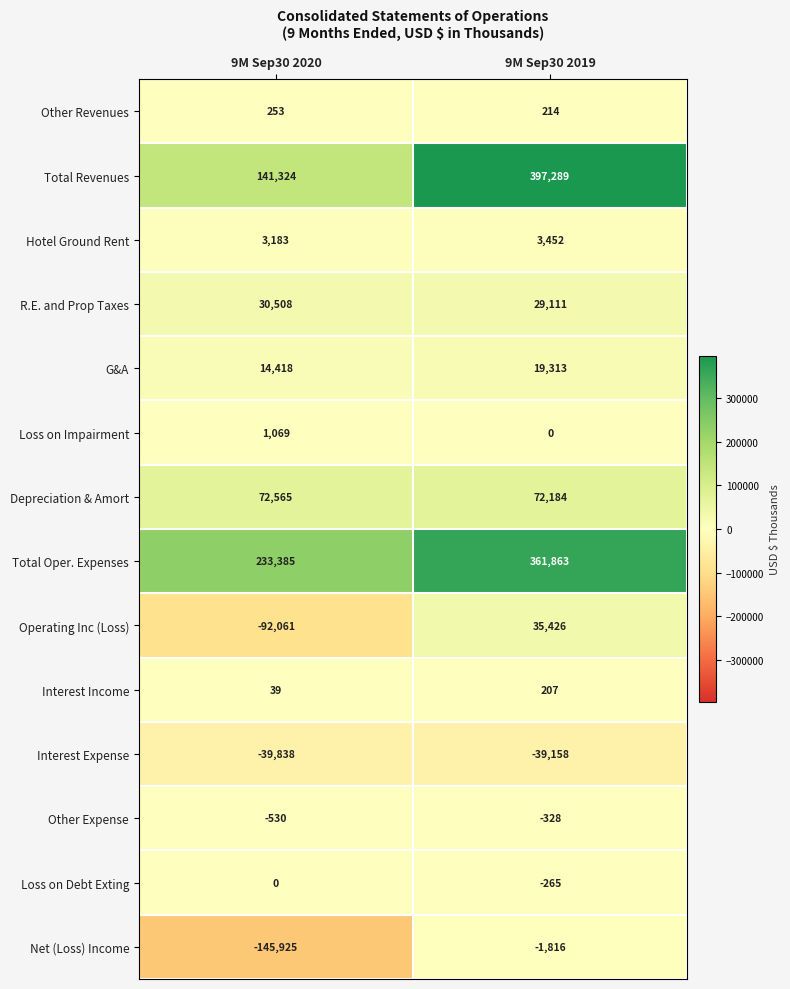

Which series changed the most between 9M Sep30 2020 and 9M Sep30 2019?

Total Revenues